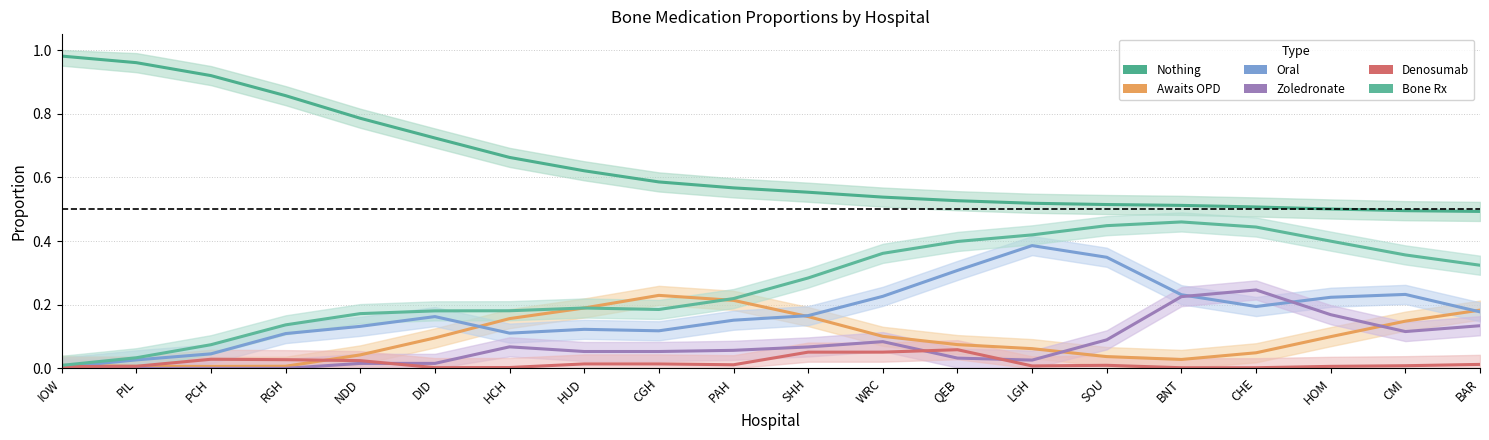

Is it true that Nothing equals 0.5 at BAR?

True